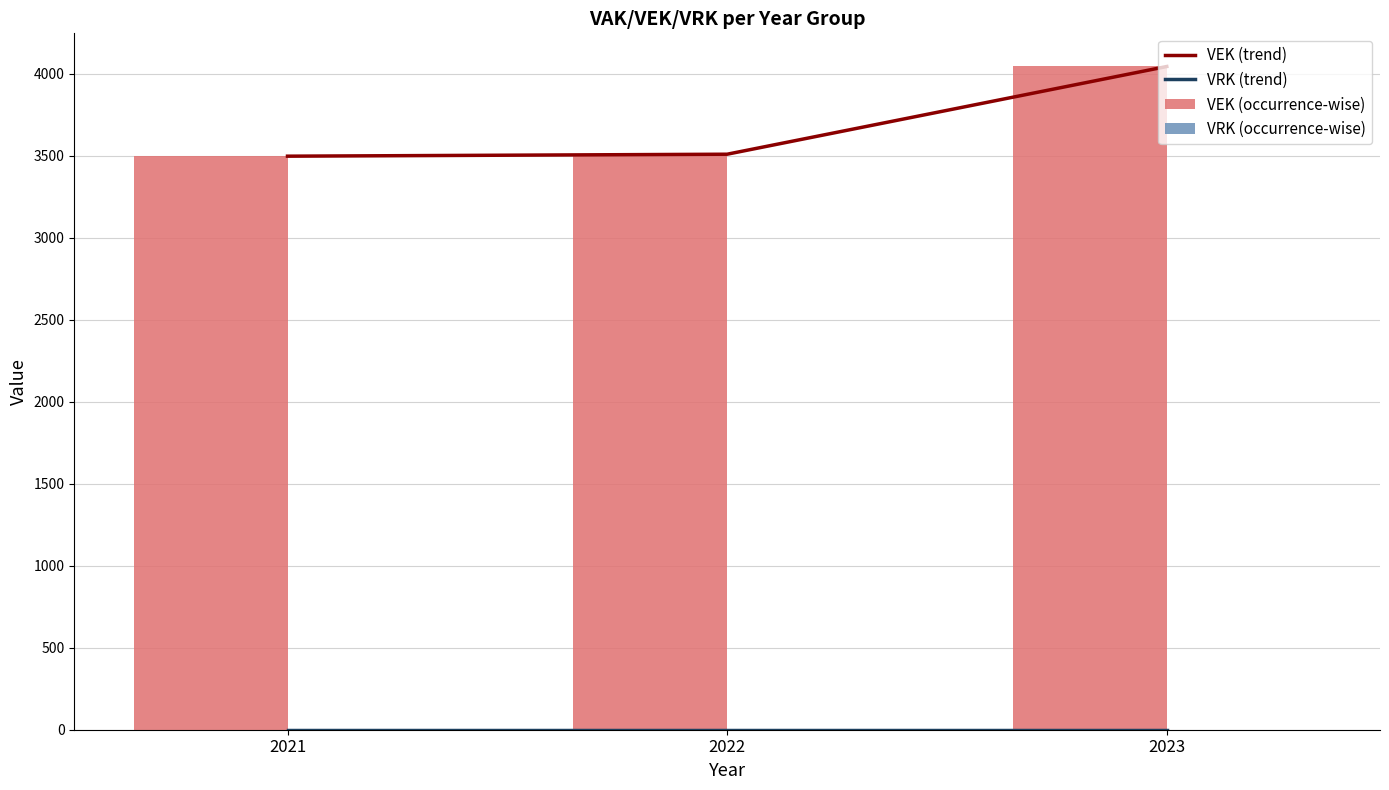

At how many categories does at least one series exceed 1395?

3